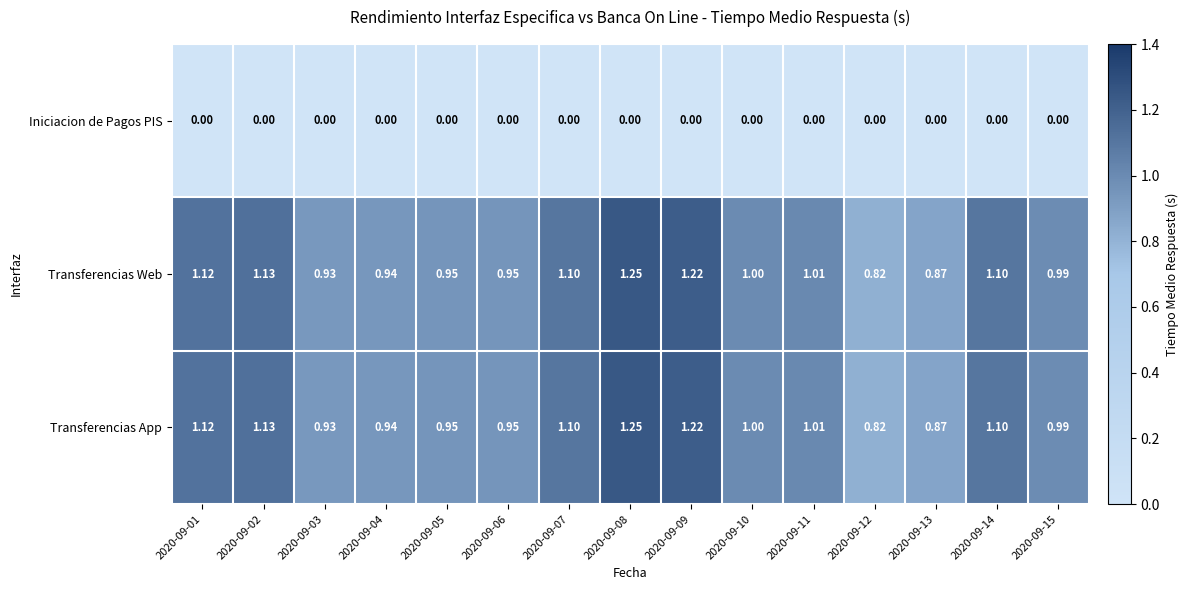

Count the number of data series in this chart.

3